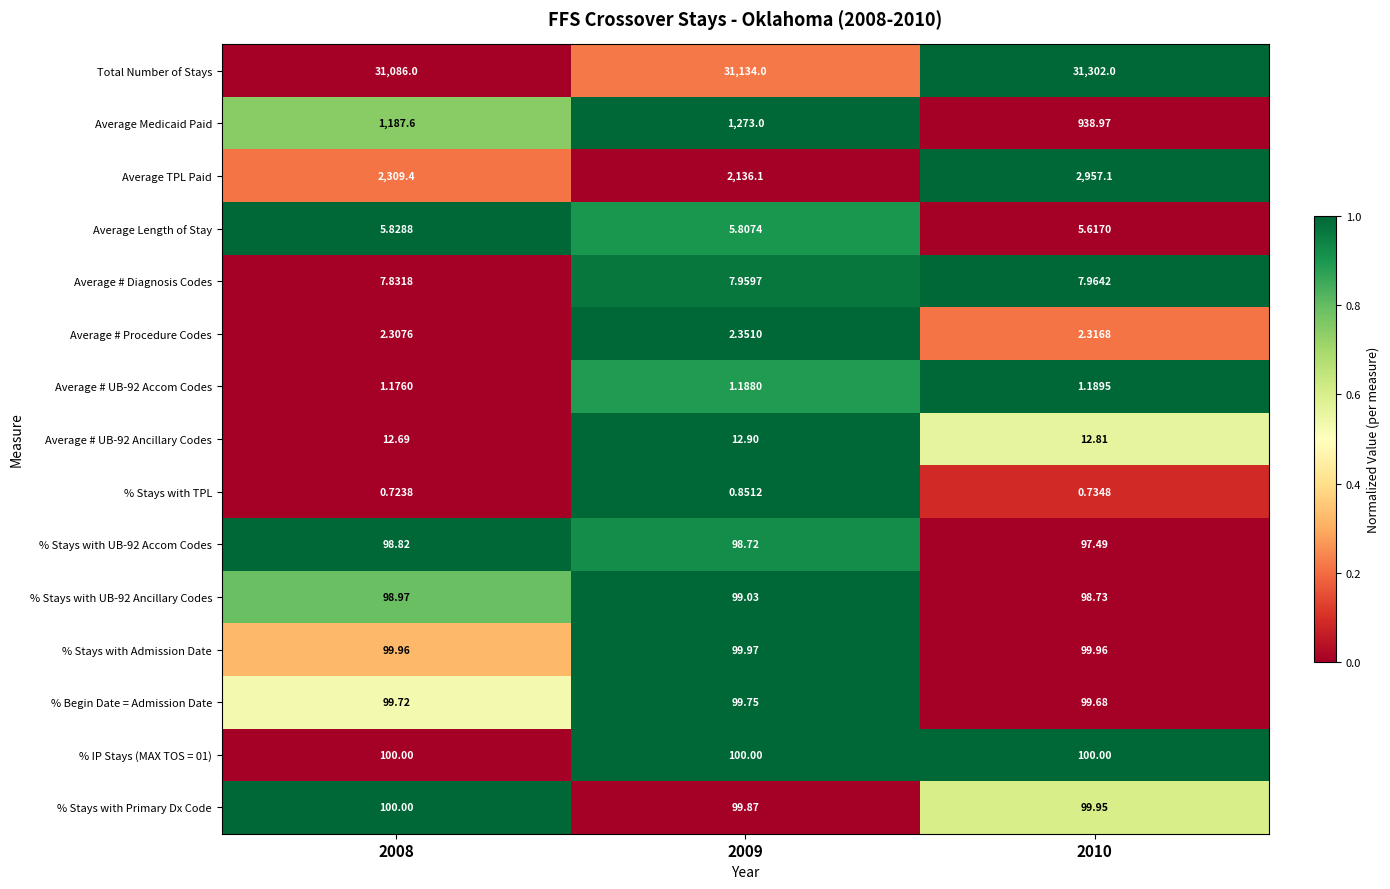

Is the value of % Stays with UB-92 Accom Codes at 2010 greater than the value of Average # Diagnosis Codes at 2008?

Yes